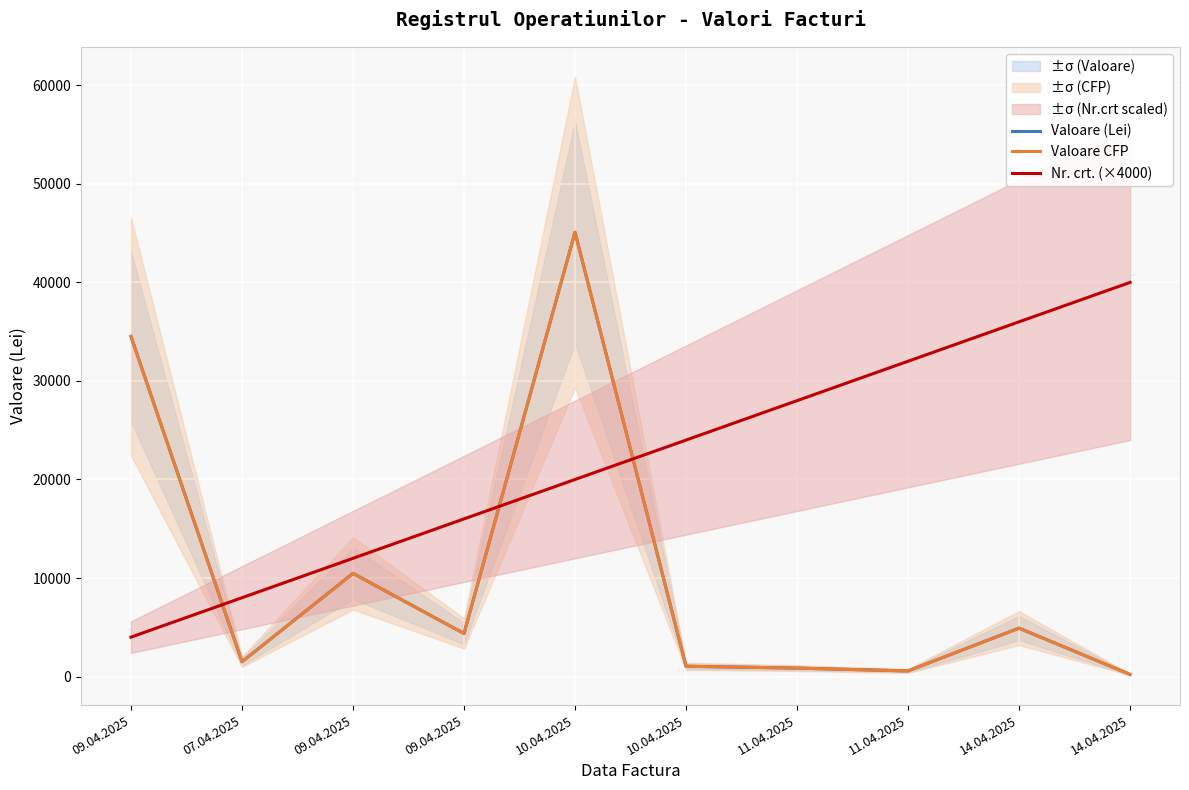

How many data points in Nr. crt. (×4000) are less than 24000?

5